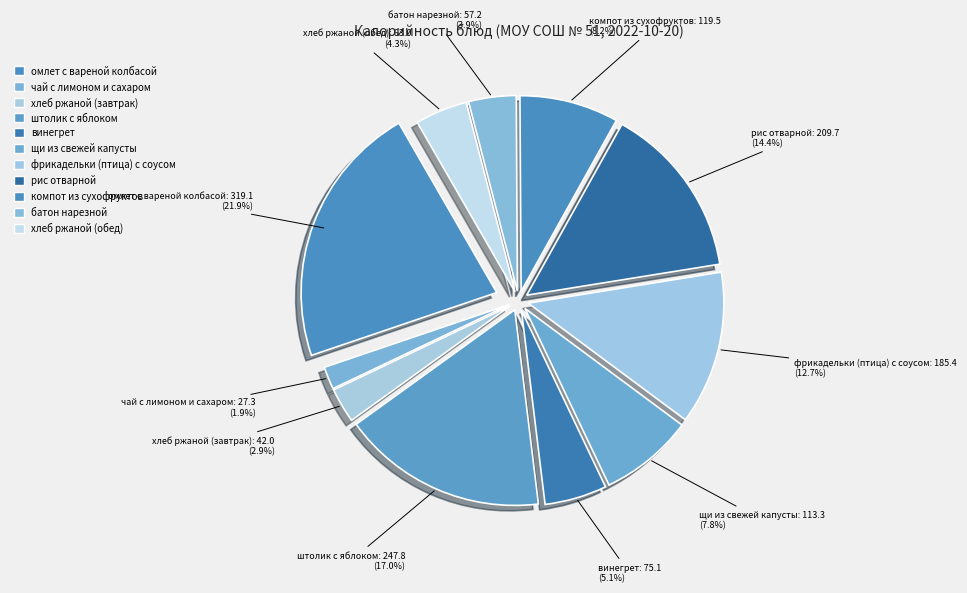

Which category has the smallest portion of the pie?

чай с лимоном и сахаром